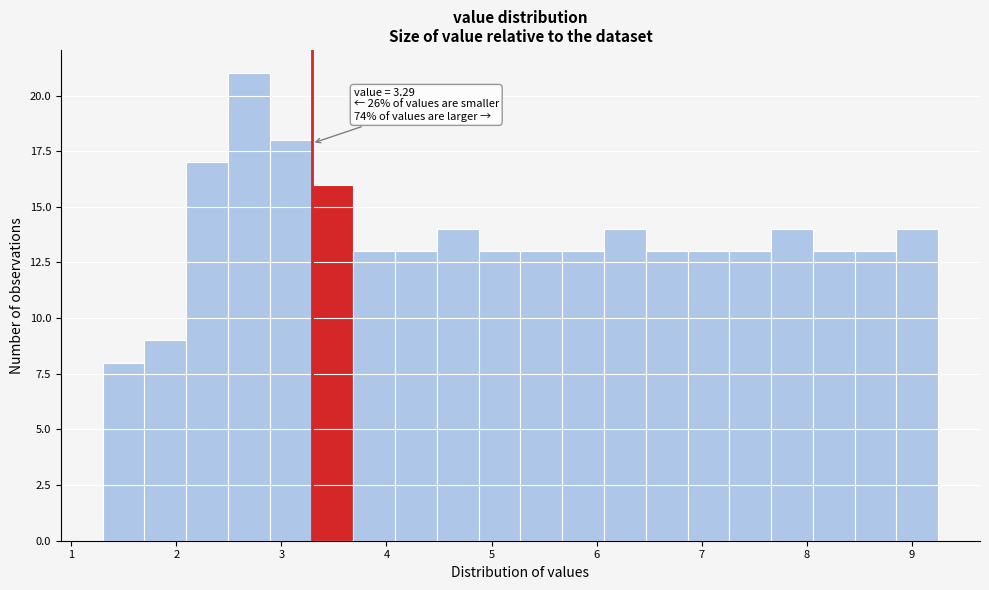

Read against the x-axis, roughly where is the centre of the tallest bar?

2.7